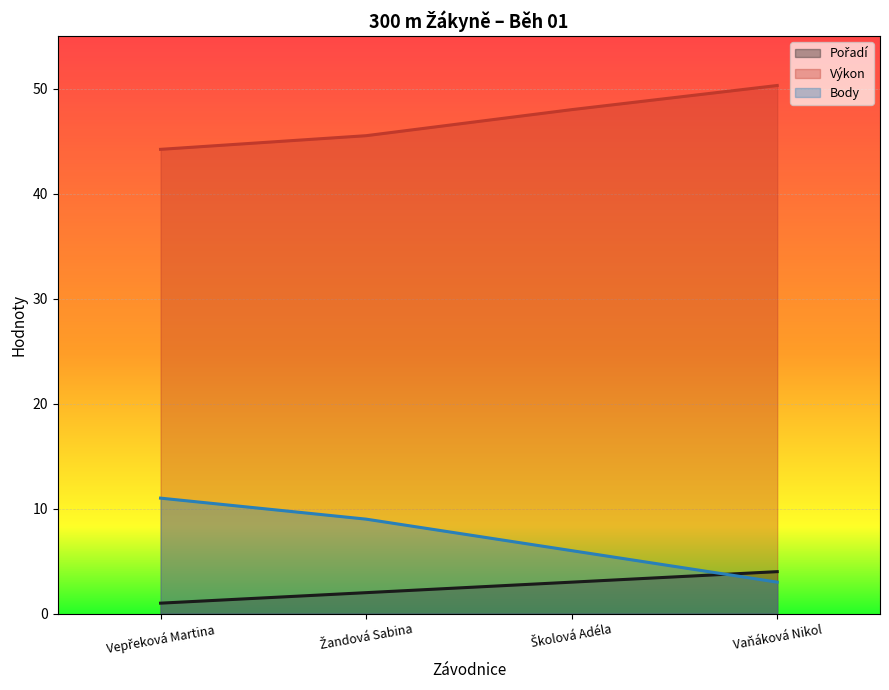

What is the value of the Pořadí point at the 2nd from the left?

2.0